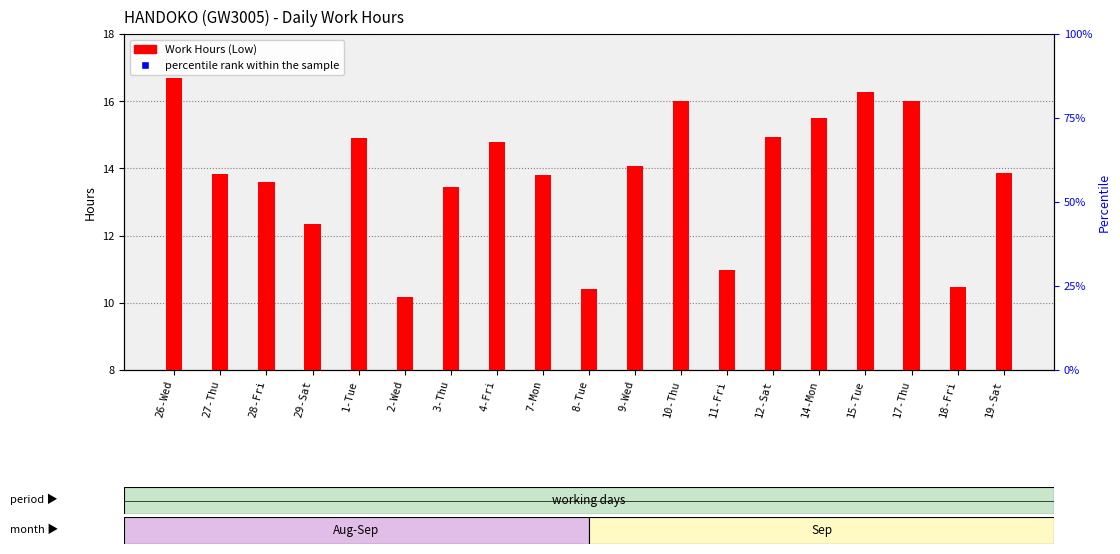

Rank the categories by value from highest to lowest.

26-Wed, 15-Tue, 10-Thu, 17-Thu, 14-Mon, 12-Sat, 1-Tue, 4-Fri, 9-Wed, 19-Sat, 27-Thu, 7-Mon, 28-Fri, 3-Thu, 29-Sat, 11-Fri, 18-Fri, 8-Tue, 2-Wed